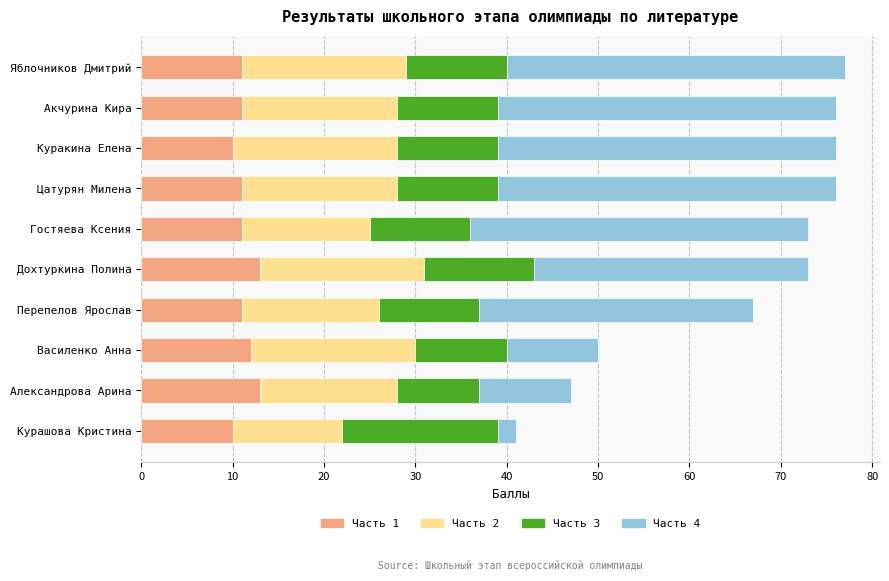

What is the highest value of the Часть 1 series?

13